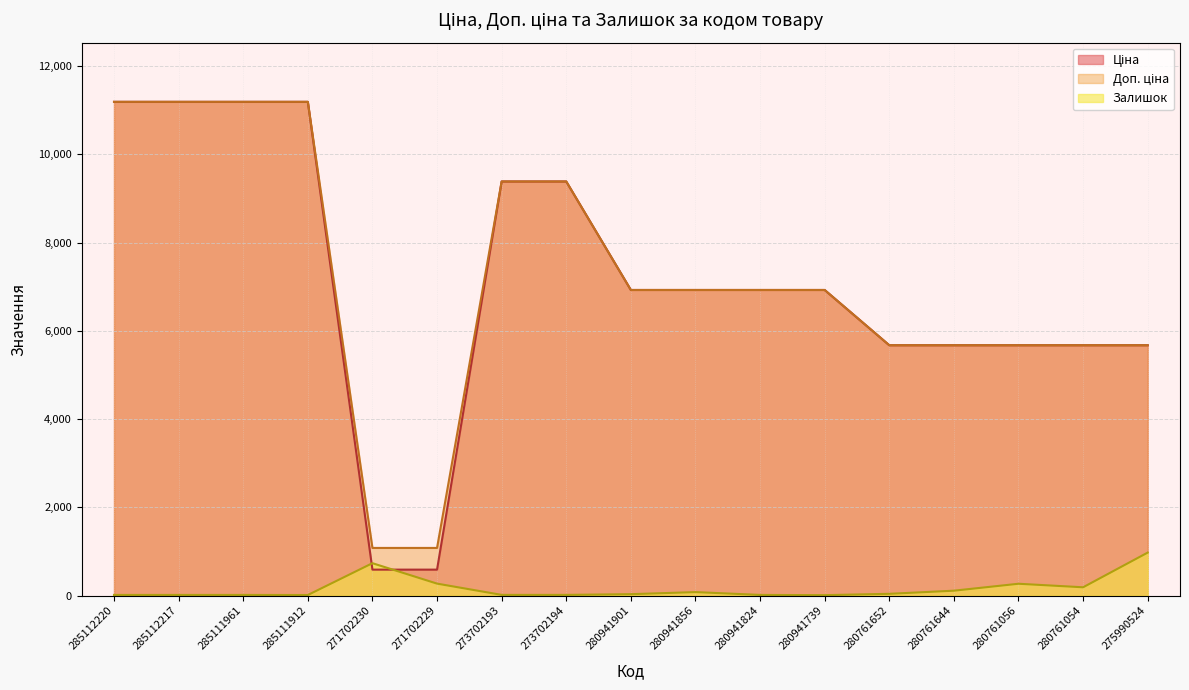

Reading left to right, what are all the values shown in this chart?

Ціна: 11188.2	11188.2	11188.2	11188.2	589.9	589.9	9384.0	9384.0	6925.7	6925.7	6925.7	6925.7	5673.8	5673.8	5673.8	5673.8	5673.8
Доп. ціна: 11188.2	11188.2	11188.2	11188.2	1081.7	1081.7	9384.0	9384.0	6925.7	6925.7	6925.7	6925.7	5673.8	5673.8	5673.8	5673.8	5673.8
Залишок: 17.0	17.0	17.0	15.0	736.0	273.0	18.0	18.0	34.0	81.0	17.0	12.0	42.0	113.0	270.0	190.0	976.0